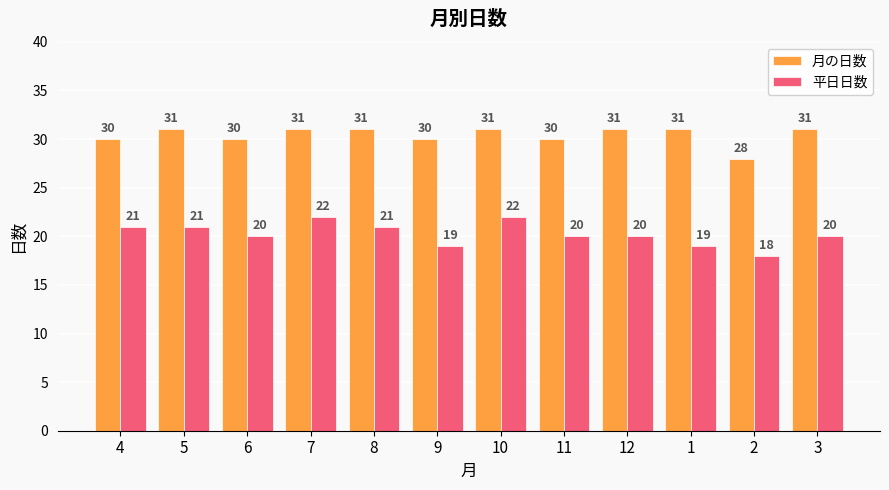

Which series has the widest spread of values?

平日日数